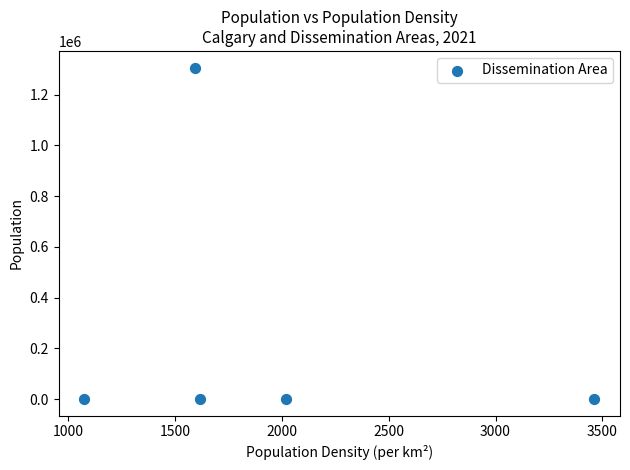

What is the average Y value?

261867